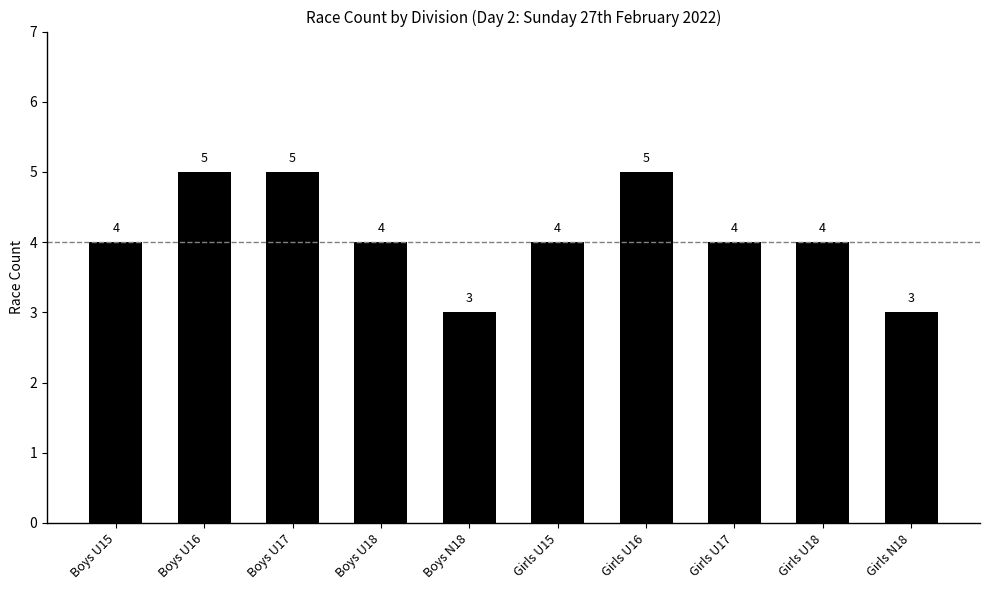

What is the label of the 2nd bar from the right?

Girls U18